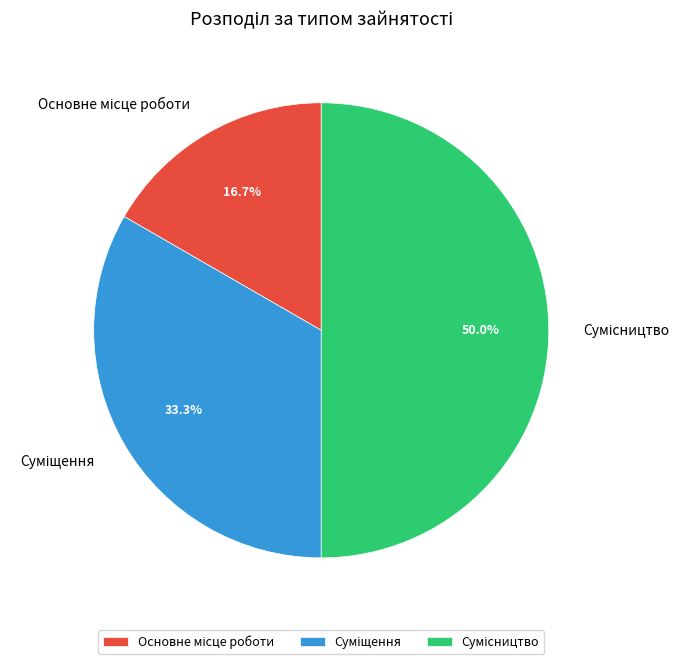

To the nearest percent, what is the combined percentage of Суміщення and Основне місце роботи?

50%